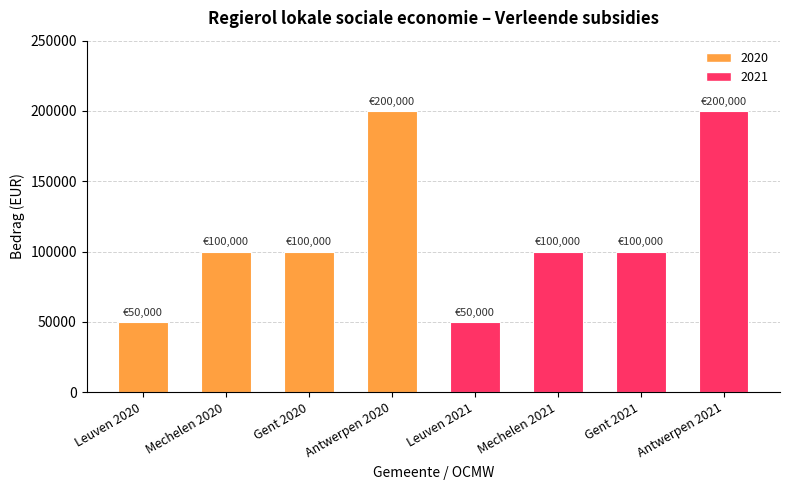

What is the difference between the maximum and minimum values?

150000